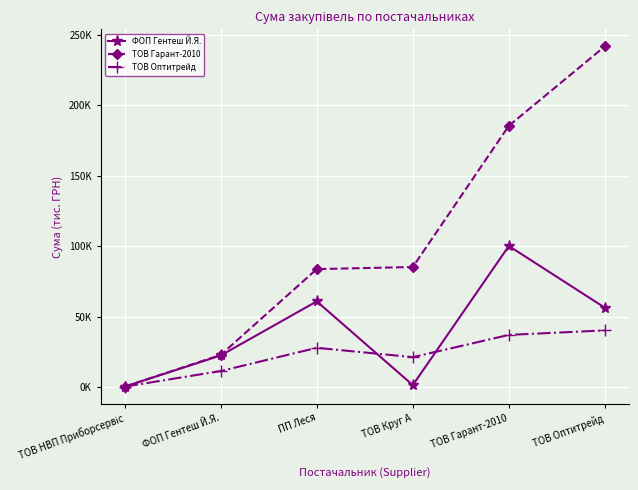

Reading right to left, extract all data points from this chart.

ФОП Гентеш Й.Я.: 56.3	100.1	1.5	60.8	22.5	0.4
ТОВ Гарант-2010: 241.6	185.3	85.2	83.7	22.9	0.4
ТОВ Оптитрейд: 40.3	37.1	21.3	27.9	11.4	0.4